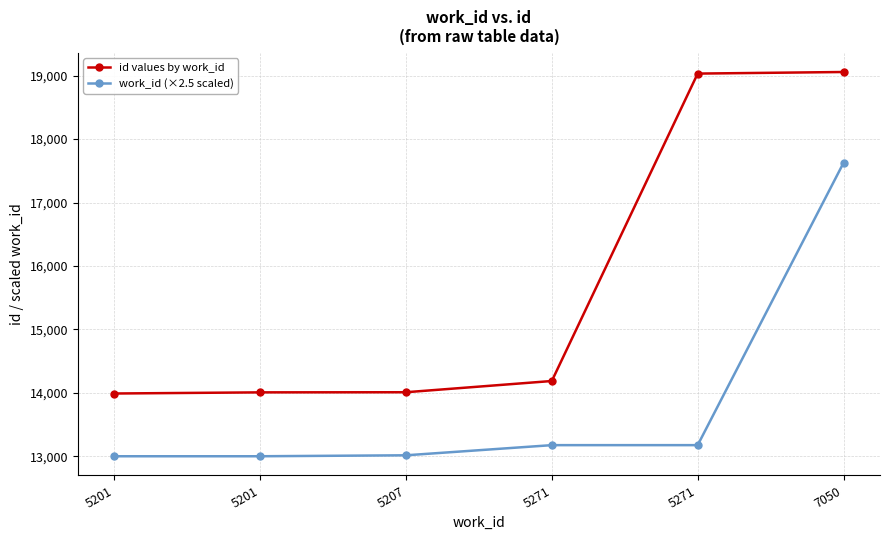

Count the number of categories in the chart.

6